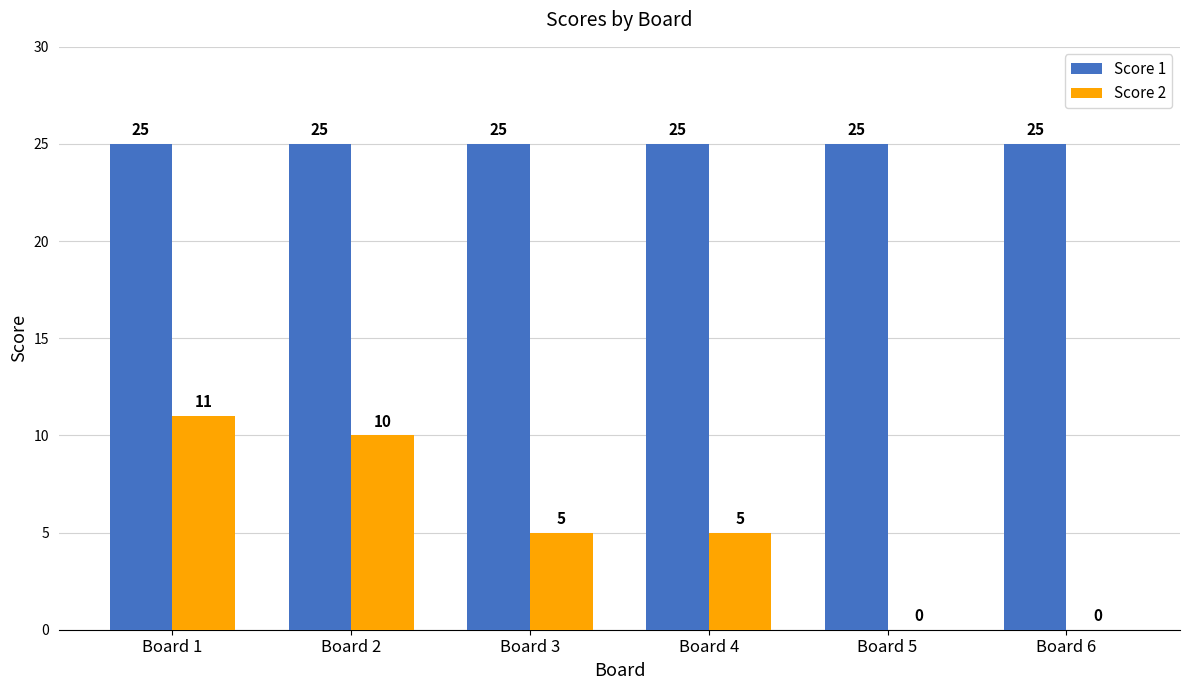

Is it true that Score 1 equals 25 at Board 3?

True